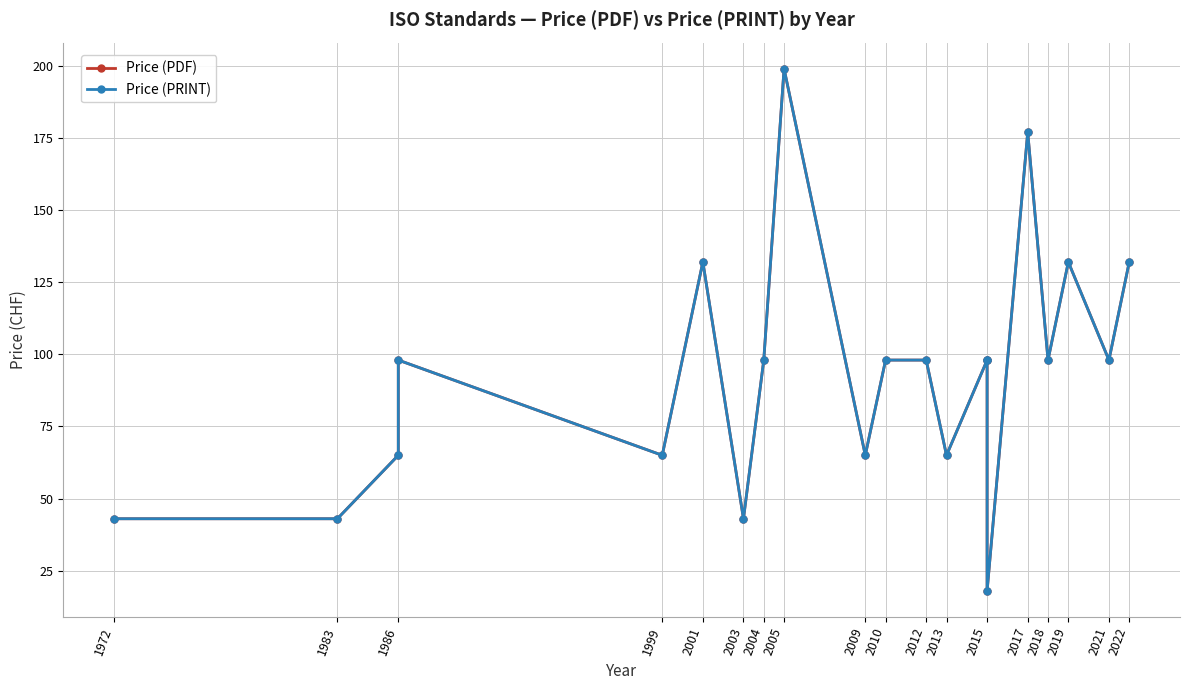

What is the value of the Price (PDF) point at the 6th from the left?

132